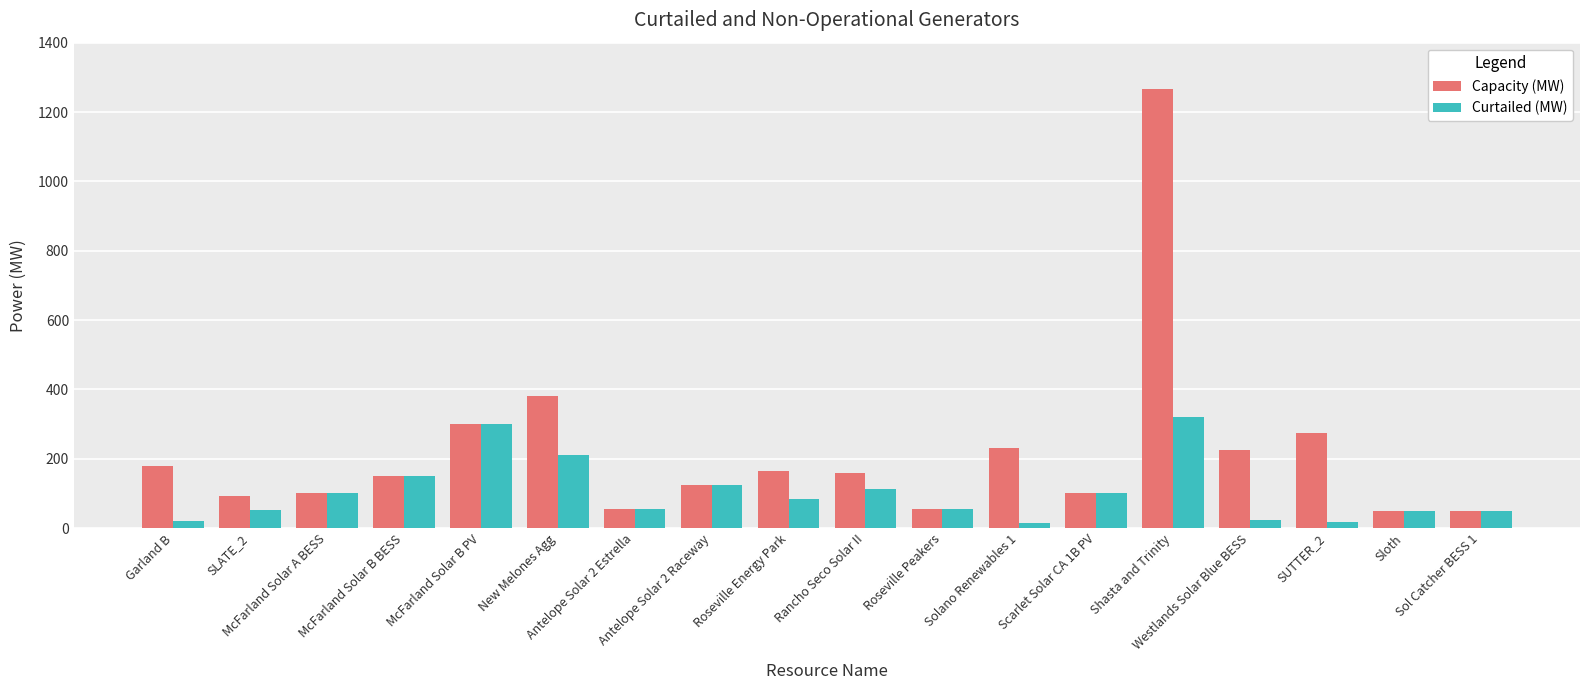

List the series in order of their peak value, lowest first.

Curtailed (MW), Capacity (MW)